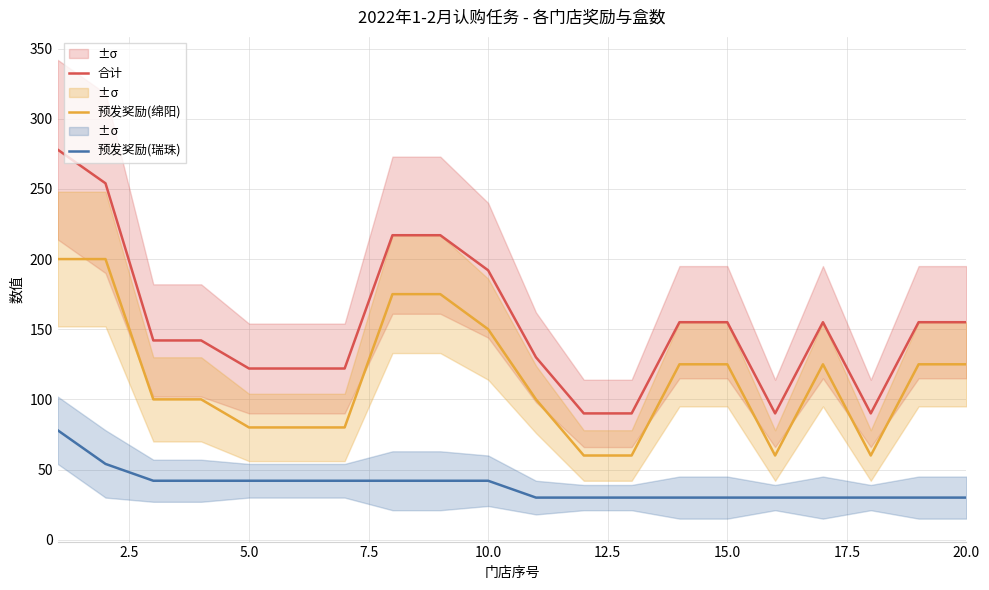

True or false: 合计 and 预发奖励(绵阳) intersect in this chart.

False